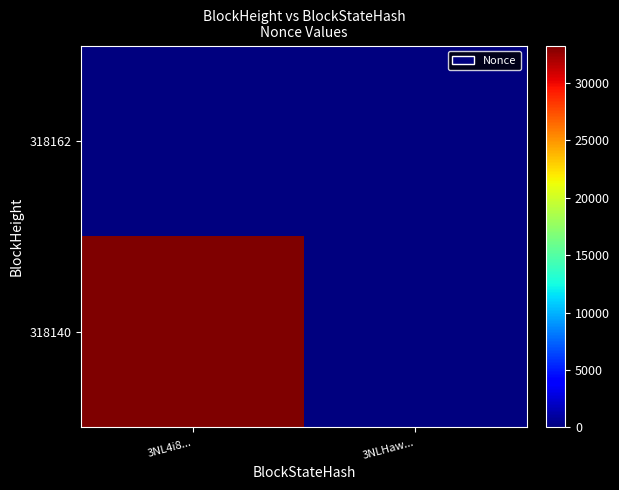

Rank the series by their average value, from lowest to highest.

318162, 318140